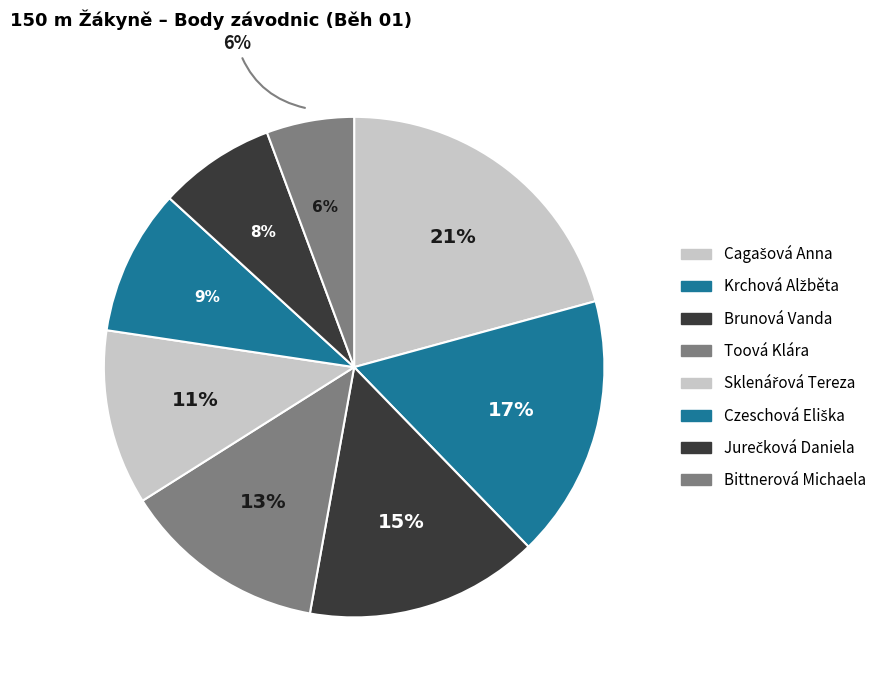

What is the total percentage of Toová Klára and Bittnerová Michaela?

18.9%